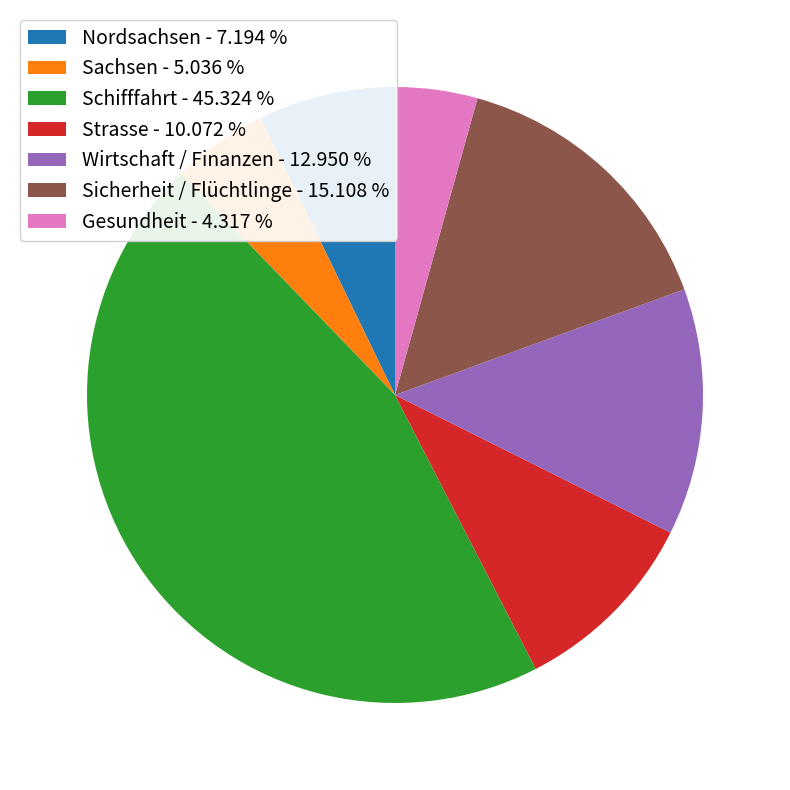

Is the sum of Sicherheit / Flüchtlinge - 15.108 % and Wirtschaft / Finanzen - 12.950 % greater than half?

No